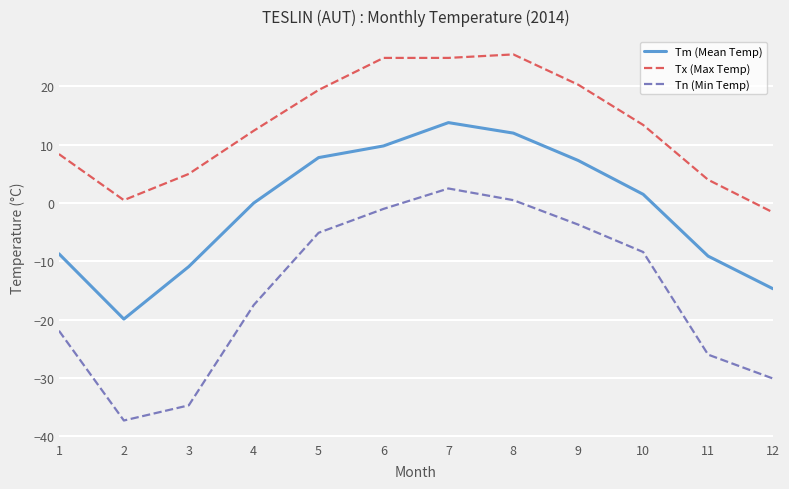

Reading left to right, transcribe all the data shown in this chart.

Tm (Mean Temp): -8.7	-19.9	-10.9	0.0	7.8	9.8	13.8	12.0	7.3	1.5	-9.1	-14.7
Tx (Max Temp): 8.4	0.5	5.0	12.4	19.4	24.9	24.9	25.5	20.3	13.4	4.0	-1.6
Tn (Min Temp): -21.9	-37.3	-34.7	-17.5	-5.1	-1.0	2.5	0.5	-3.7	-8.4	-26.0	-30.1